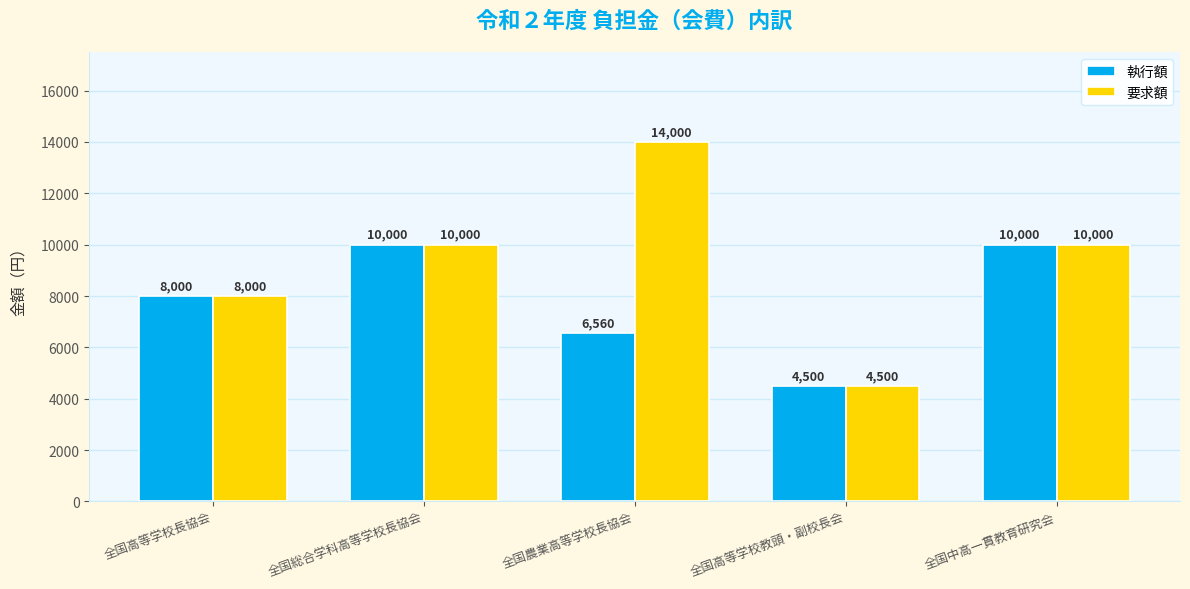

How many 要求額 values are between 8000 and 10000?

3